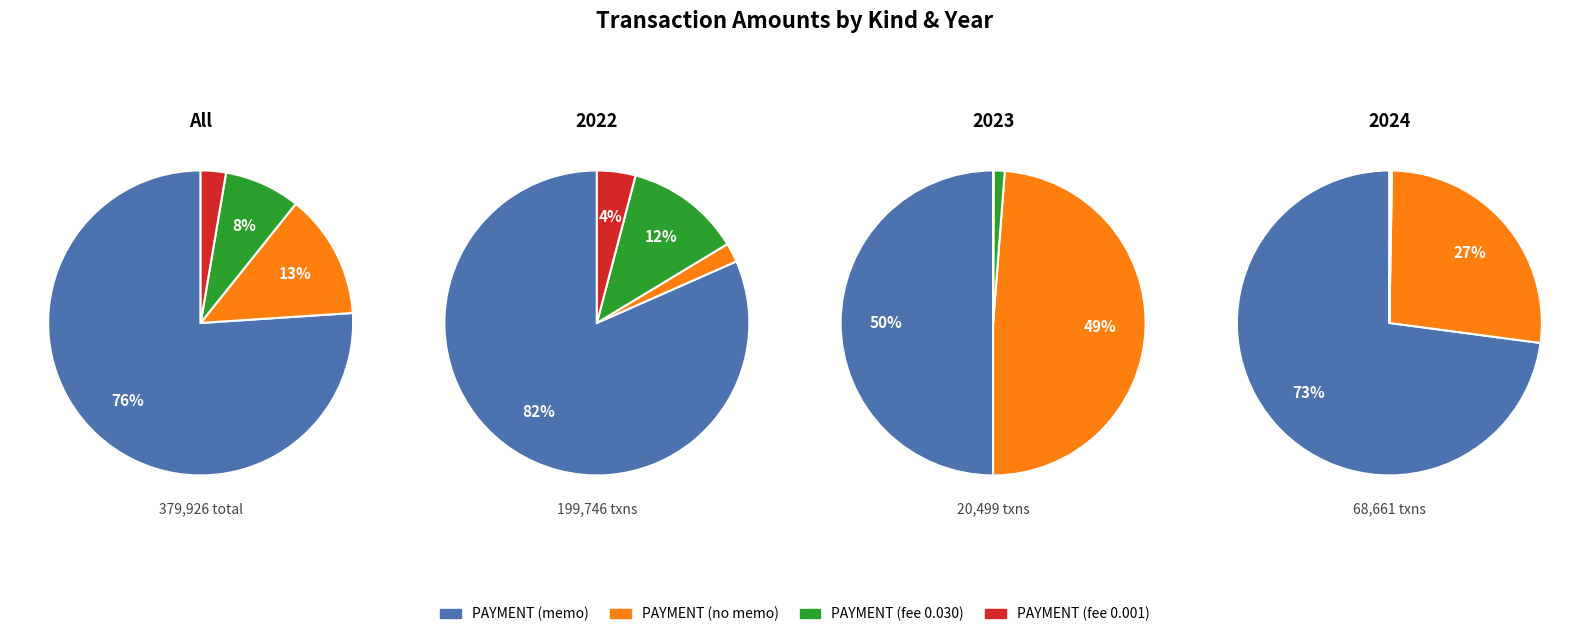

To the nearest percent, what is the average slice percentage?

25%